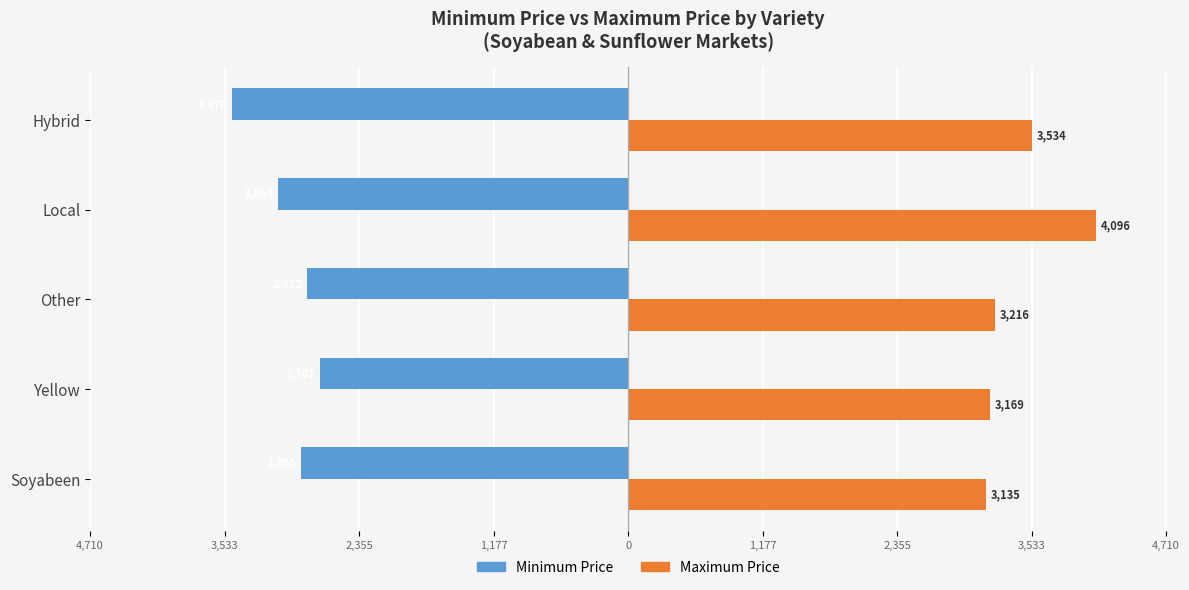

What is the sum of all Maximum Price values?

17151.2